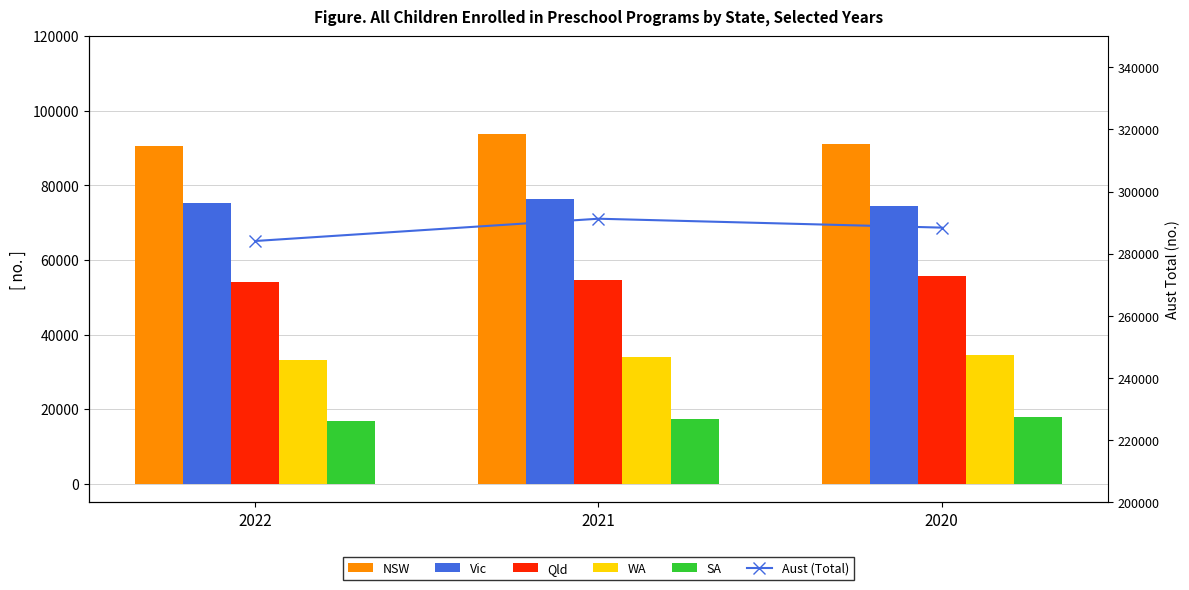

Rank the series by their maximum value, from highest to lowest.

Aust (Total), NSW, Vic, Qld, WA, SA